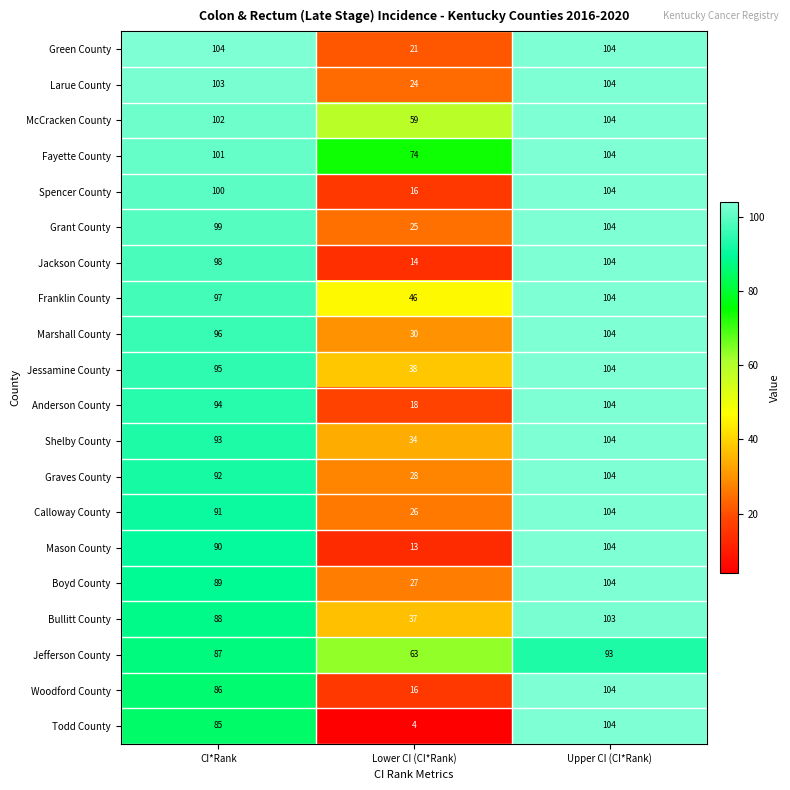

What is the smallest value displayed?

4